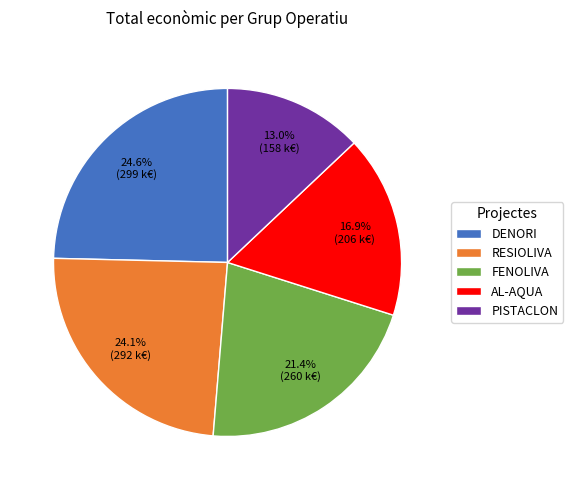

Is there a majority slice in this chart?

No